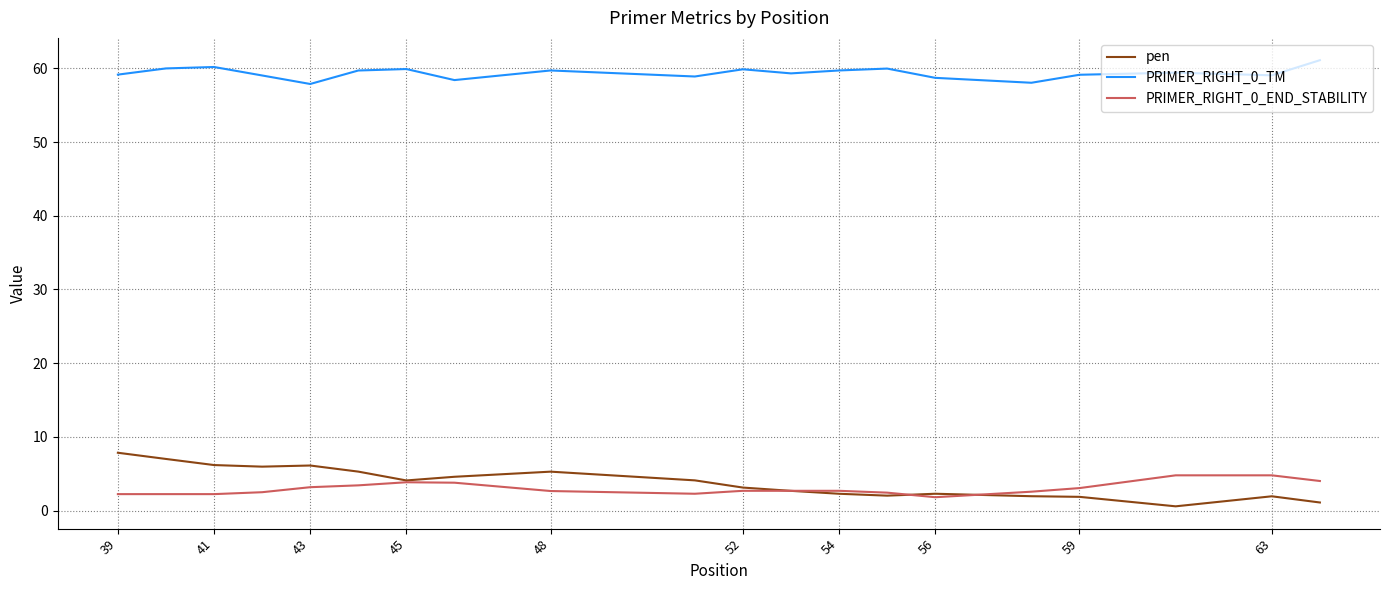

True or false: PRIMER_RIGHT_0_END_STABILITY and PRIMER_RIGHT_0_TM intersect in this chart.

False